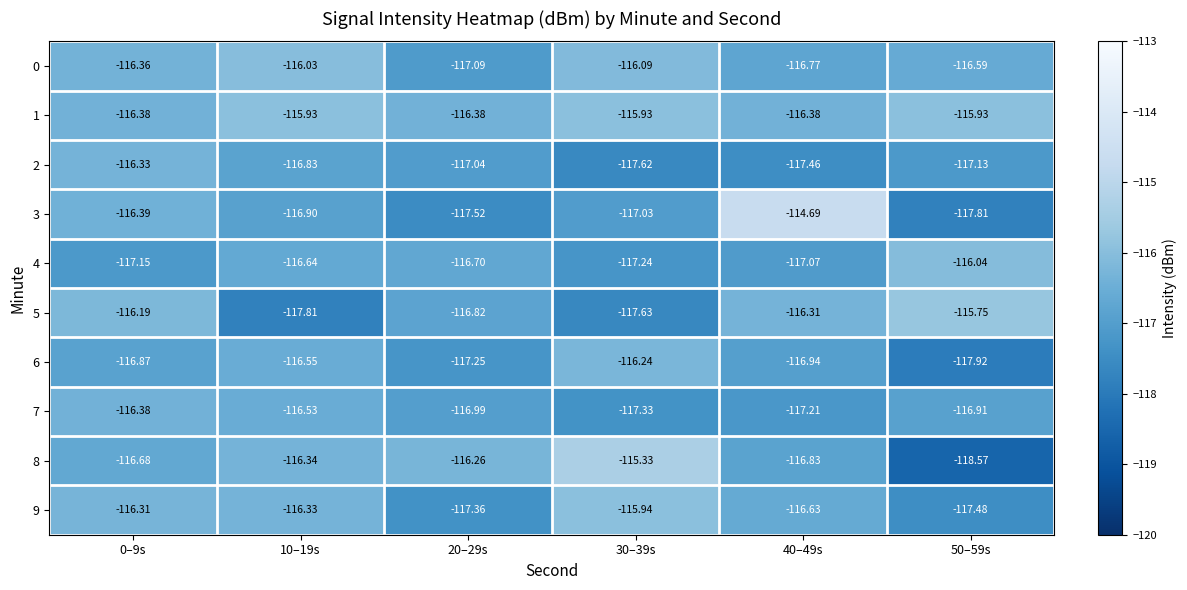

What is the minimum value shown in the chart?

-118.6